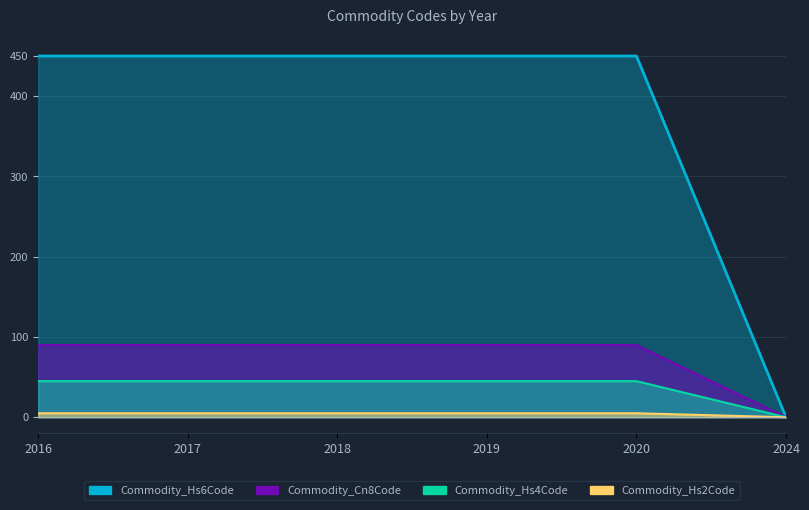

How many positive values does the Commodity_Hs6Code series have?

5